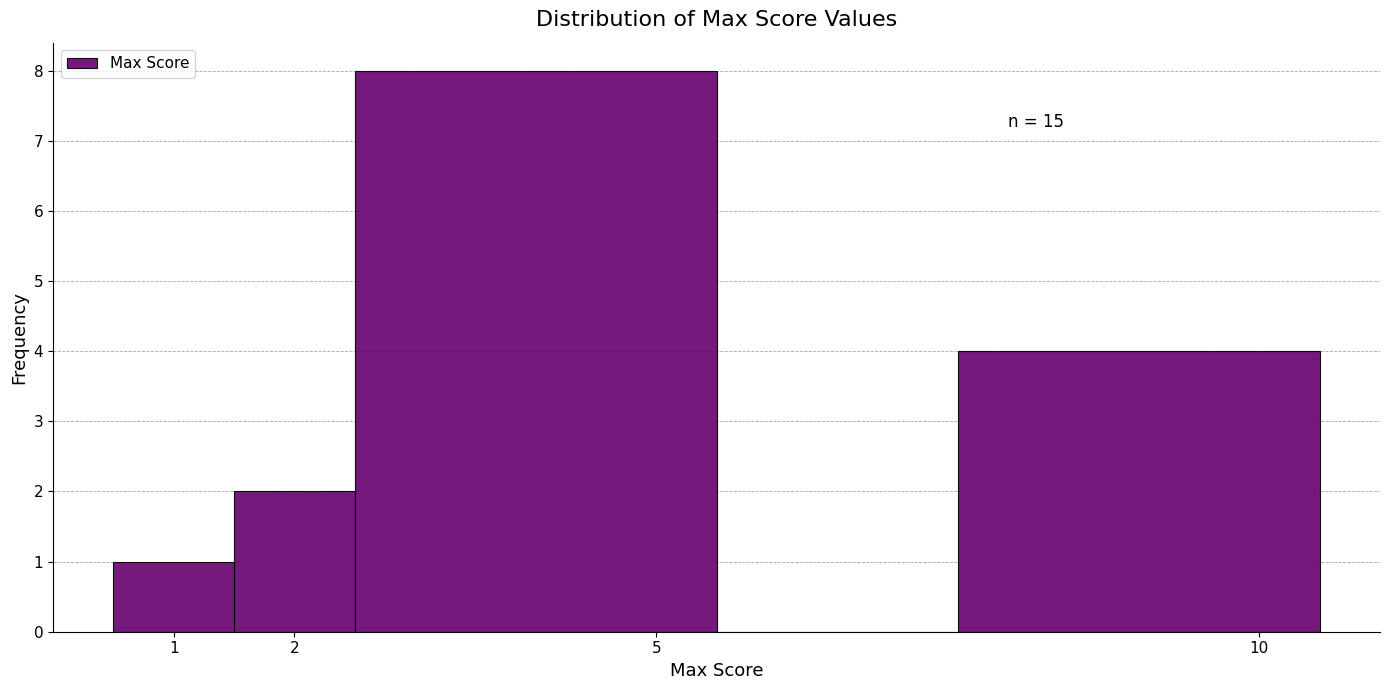

Which range on the x-axis has the tallest bar?

2.5 to 5.5